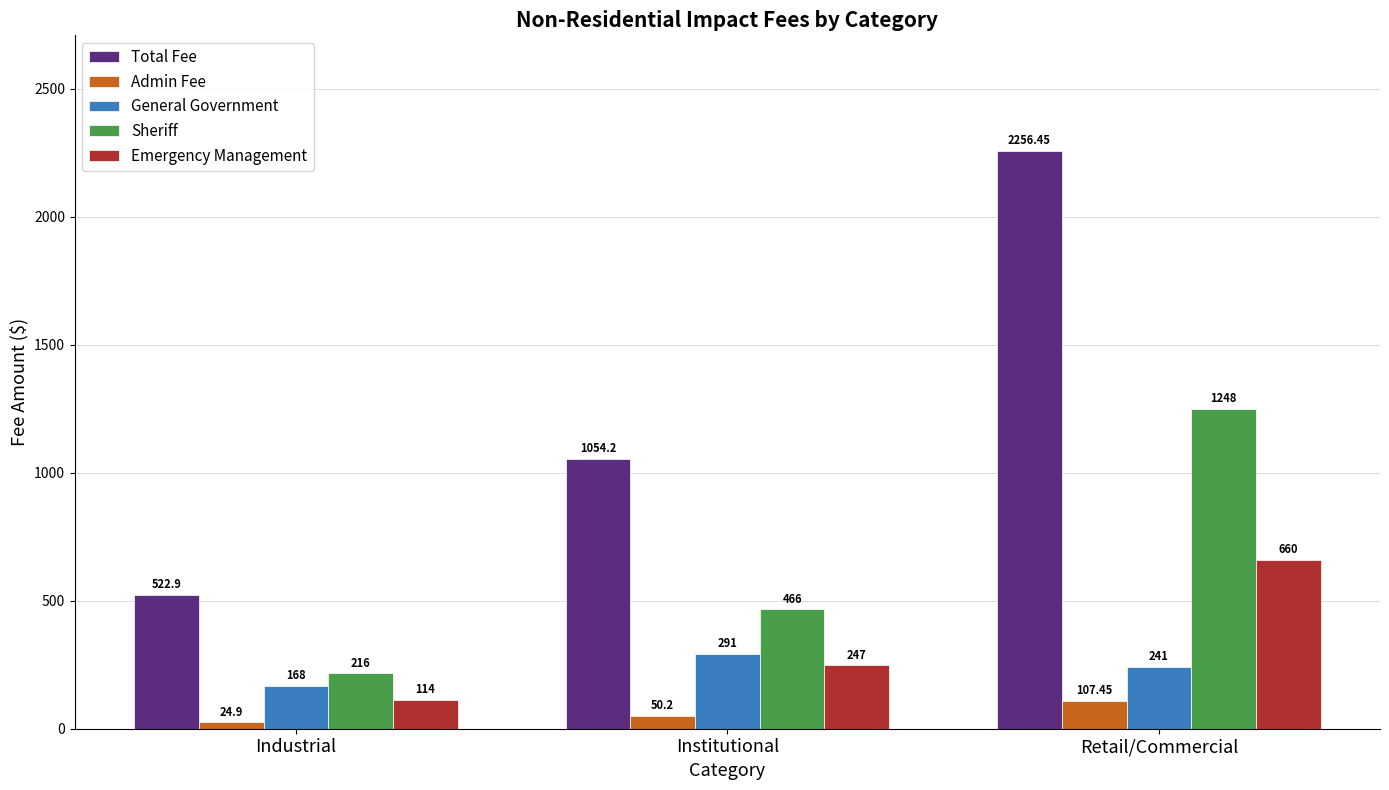

What is the difference between the maximum and second lowest values in the General Government series?

50.0